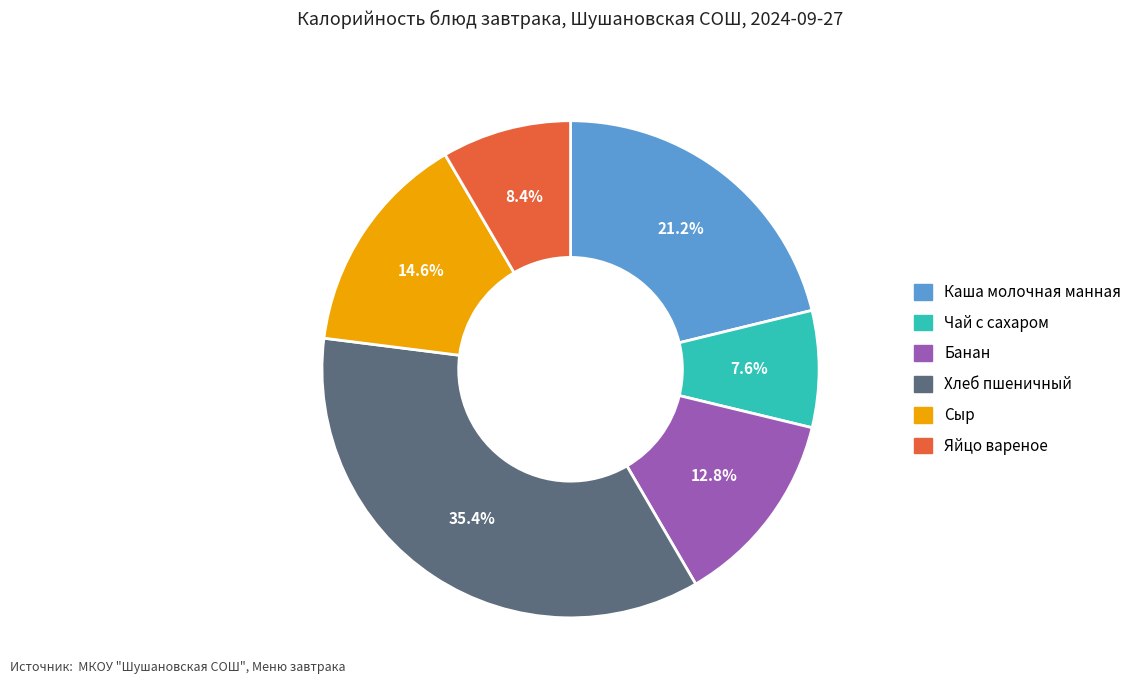

Does Каша молочная манная account for over 50% of the chart?

No